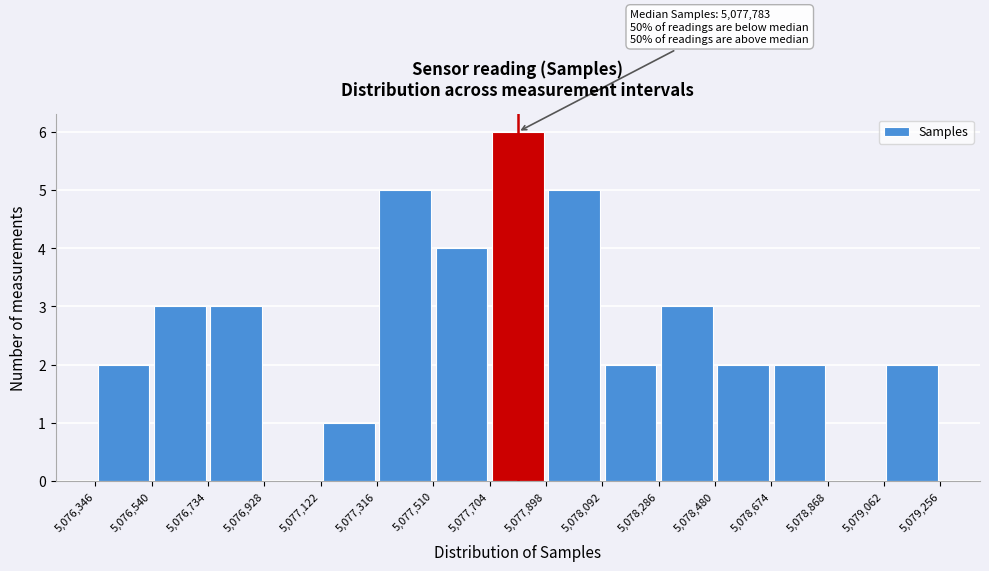

Over which range of the x-axis is the bar tallest?

5,077,704 to 5,077,898